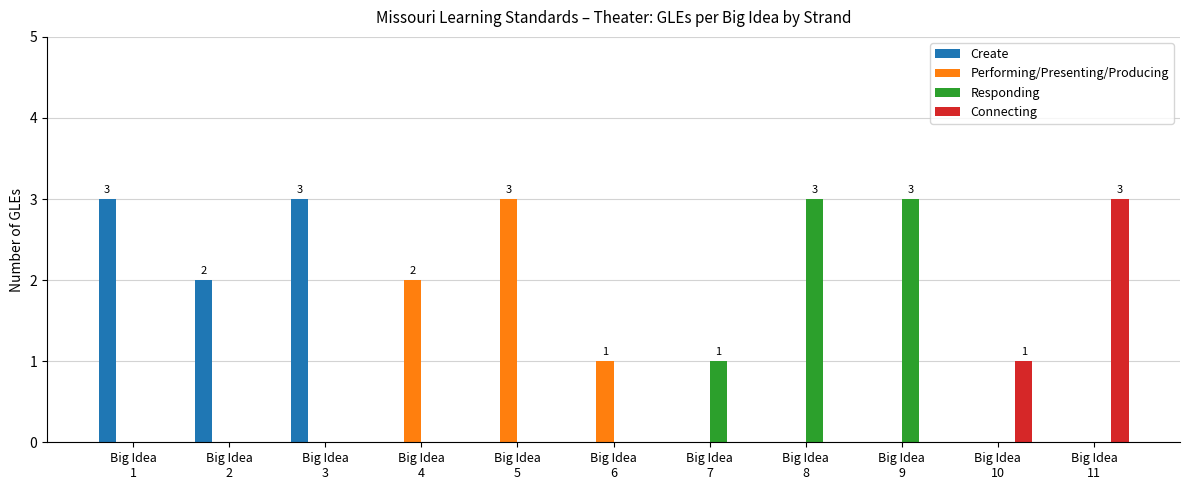

True or false: Performing/Presenting/Producing has a value of 2 at Big Idea
4.

True